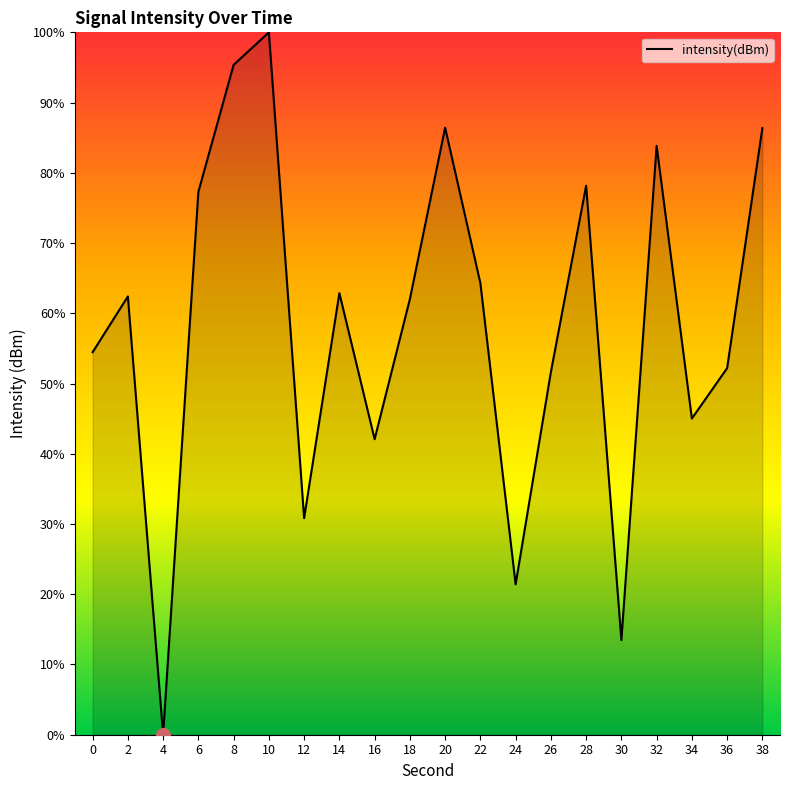

What is the maximum value shown in the chart?

100.0